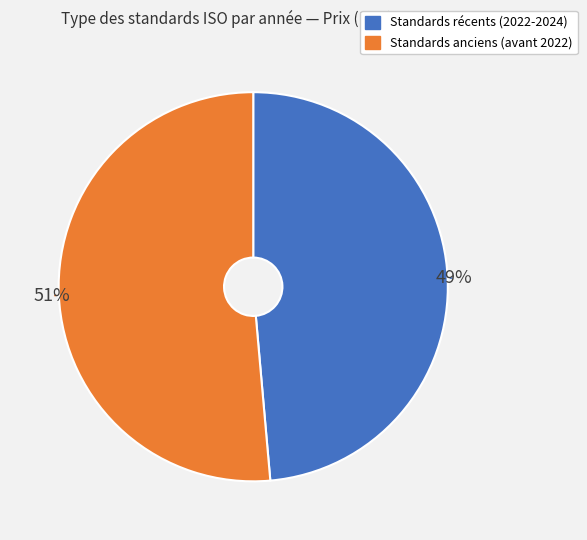

To the nearest percent, what is the average slice percentage?

50%